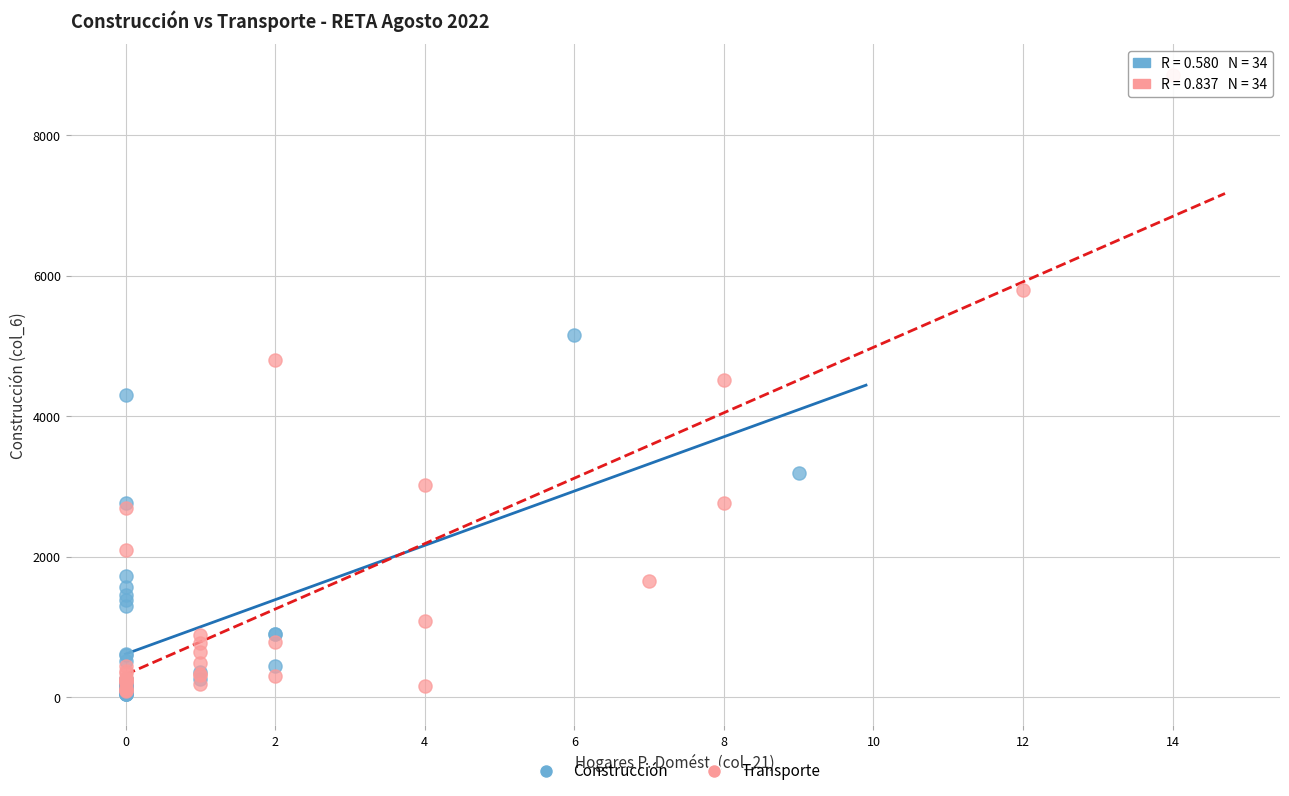

Which series reaches the maximum Y coordinate?

Transporte